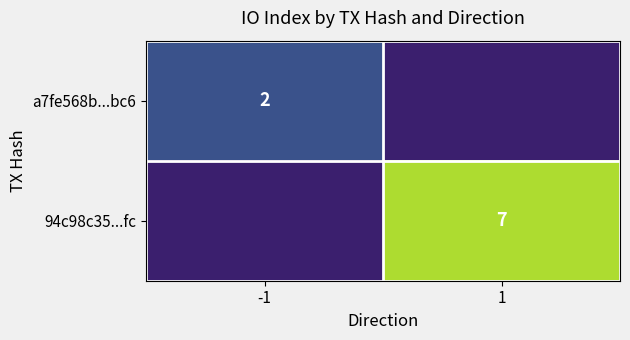

What is the minimum value shown in the chart?

2.0